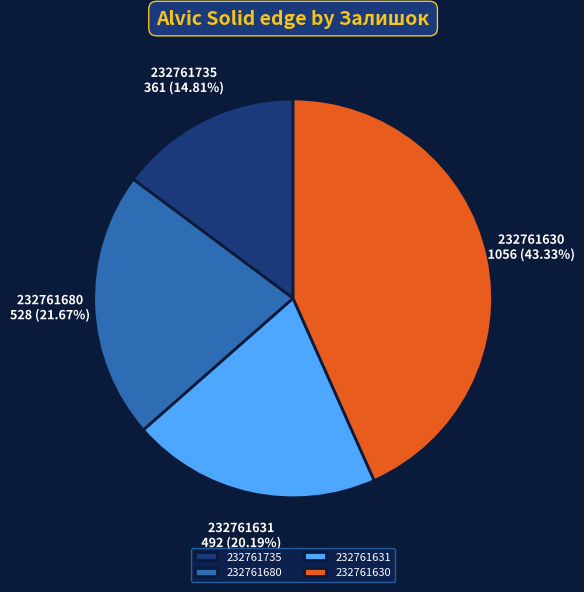

How much of the chart is everything except 232761631?

79.8%